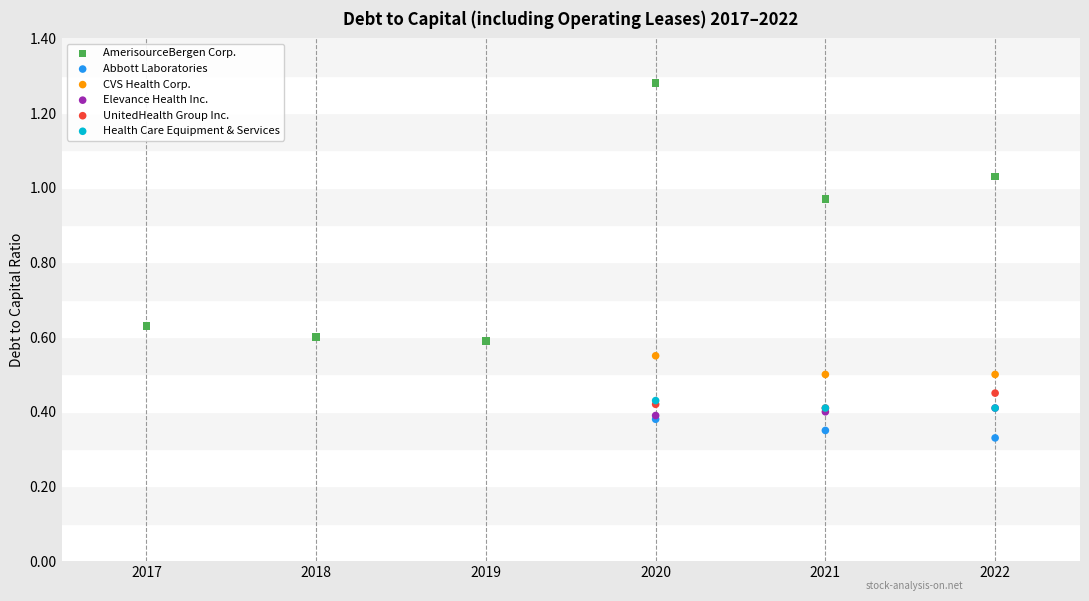

Which series reaches the minimum Y coordinate?

Abbott Laboratories